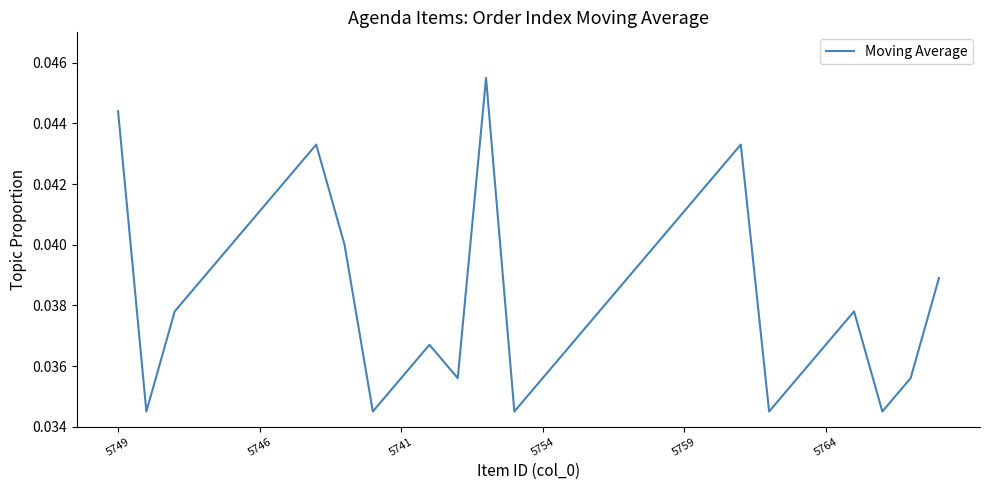

What is the sum of all values?

1.2